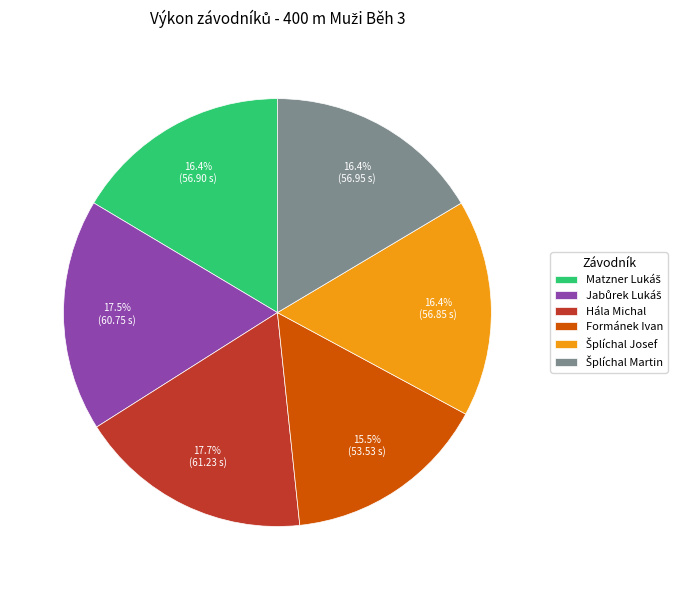

Count the number of slices in the pie.

6